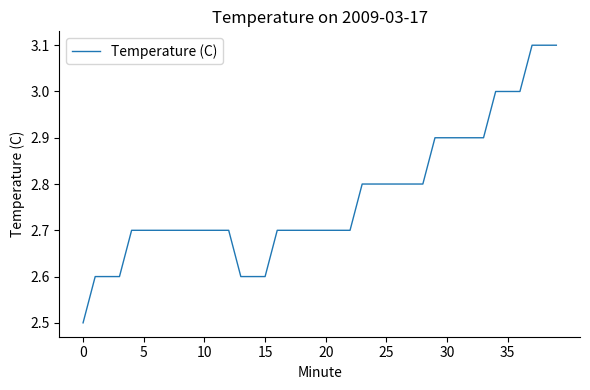

What is the difference between the maximum and minimum values?

0.6